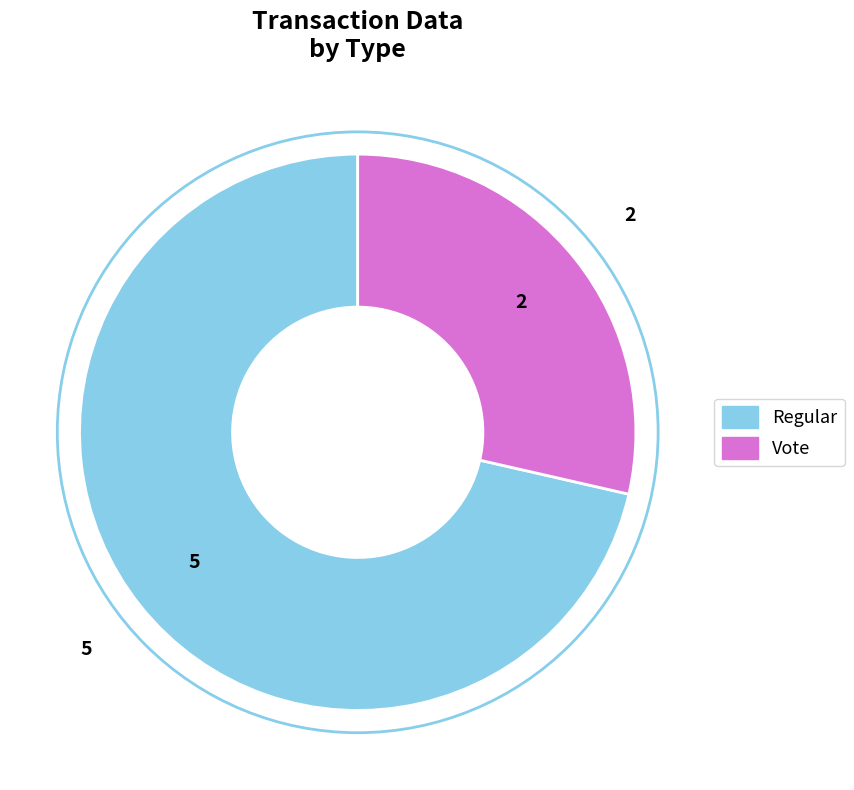

Rank the categories by value from highest to lowest.

Regular, Vote